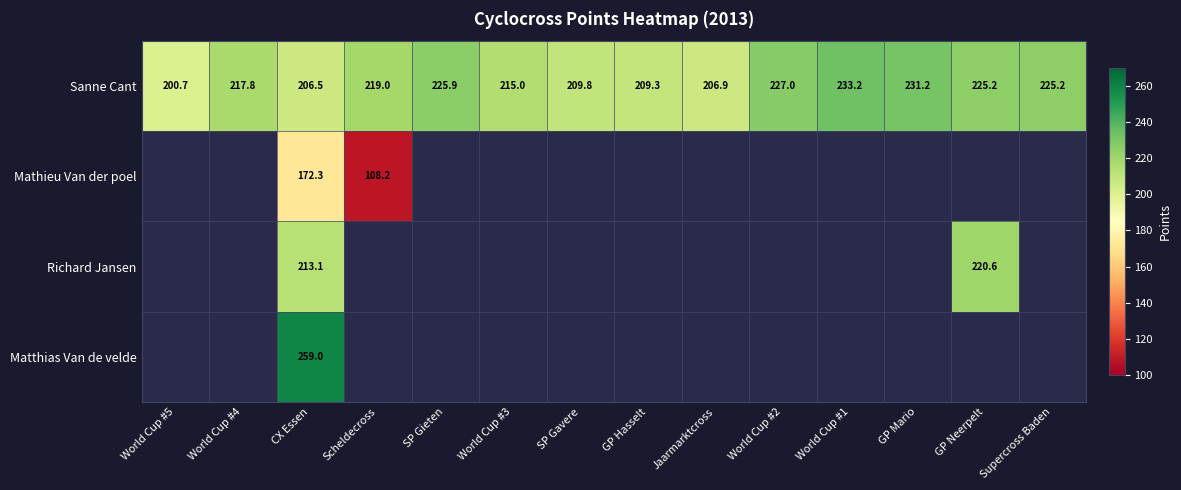

At which category does the chart reach its minimum across all series?

Scheldecross